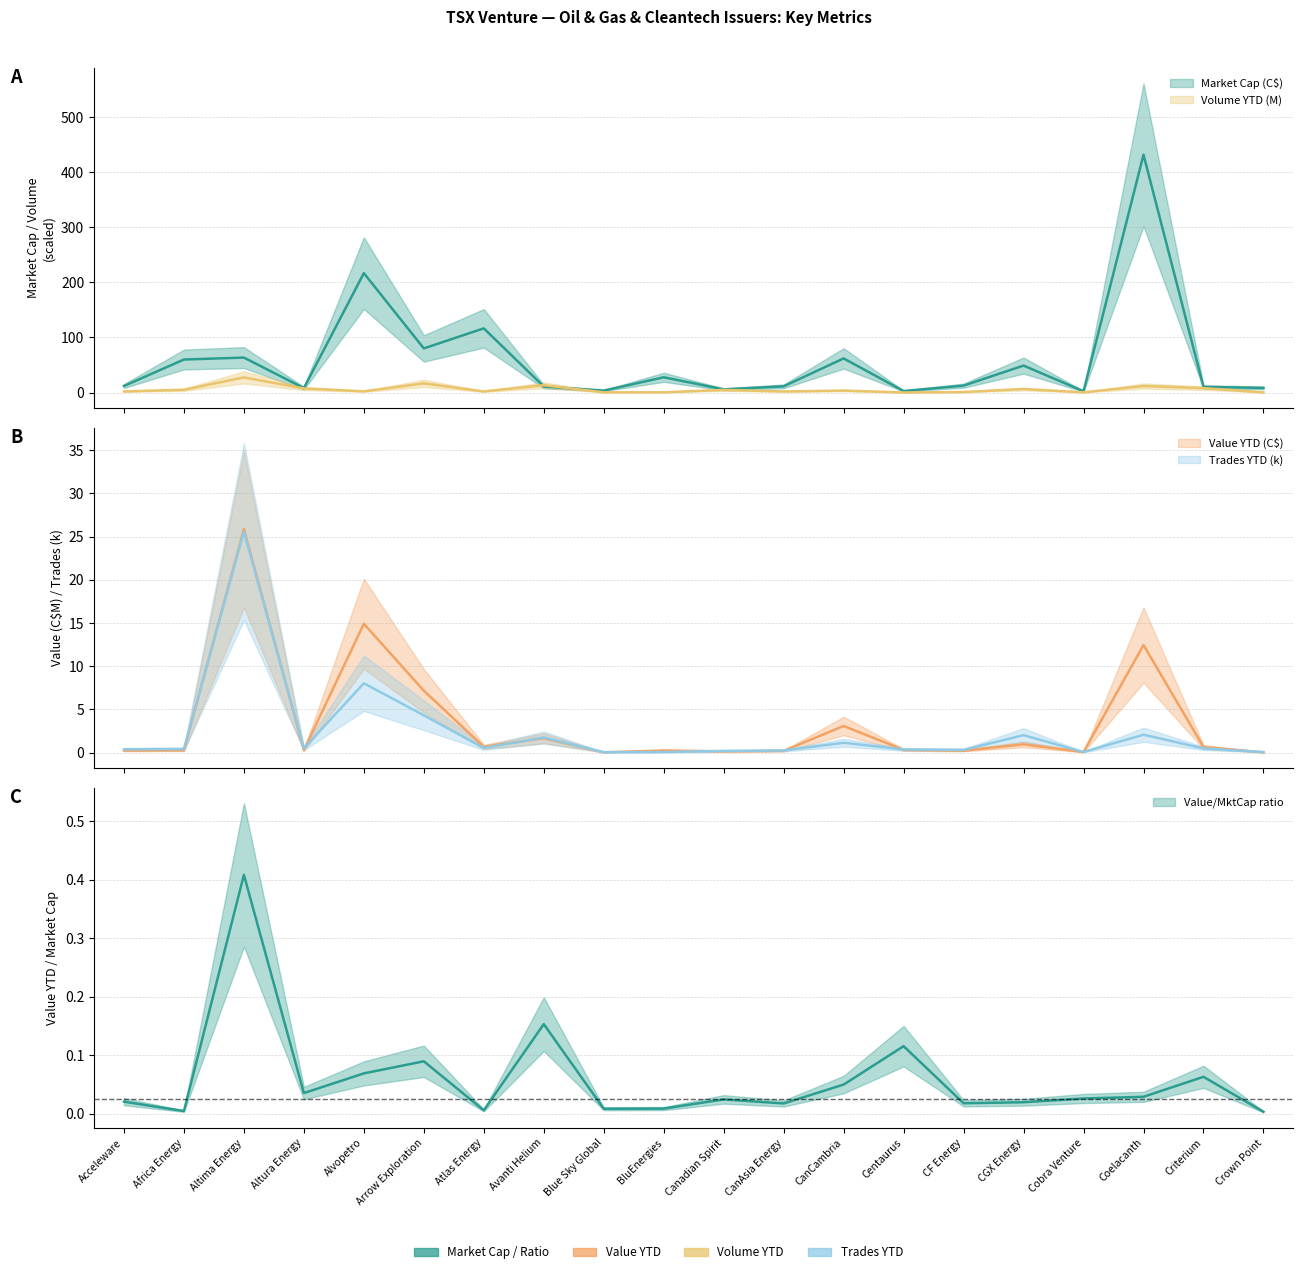

What is the label of the 8th point from the left?

Avanti Helium